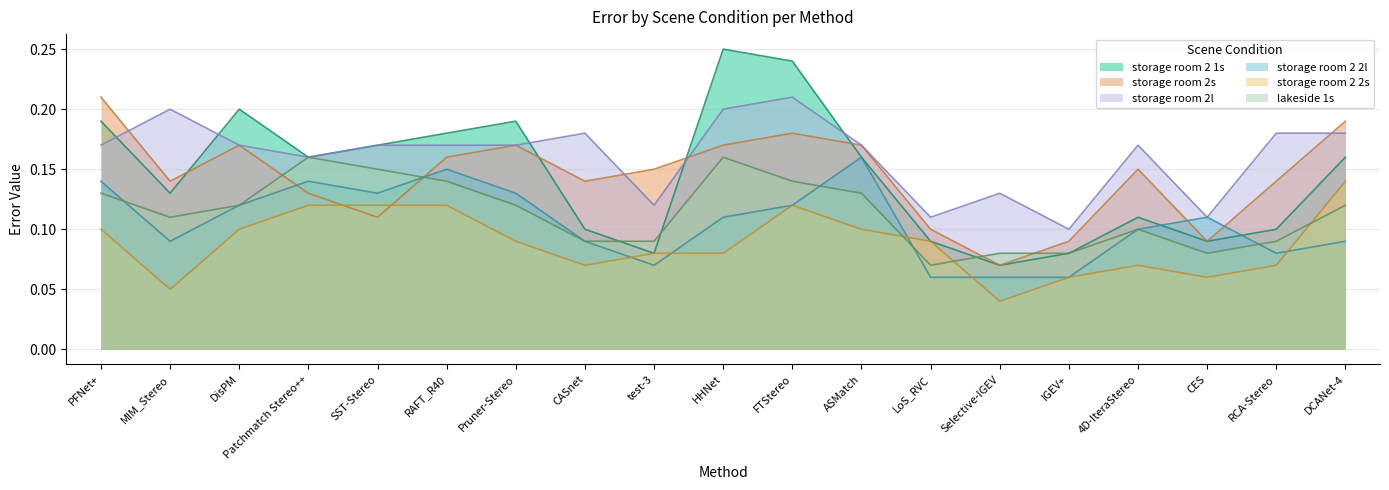

What position from the left is Patchmatch Stereo++?

4